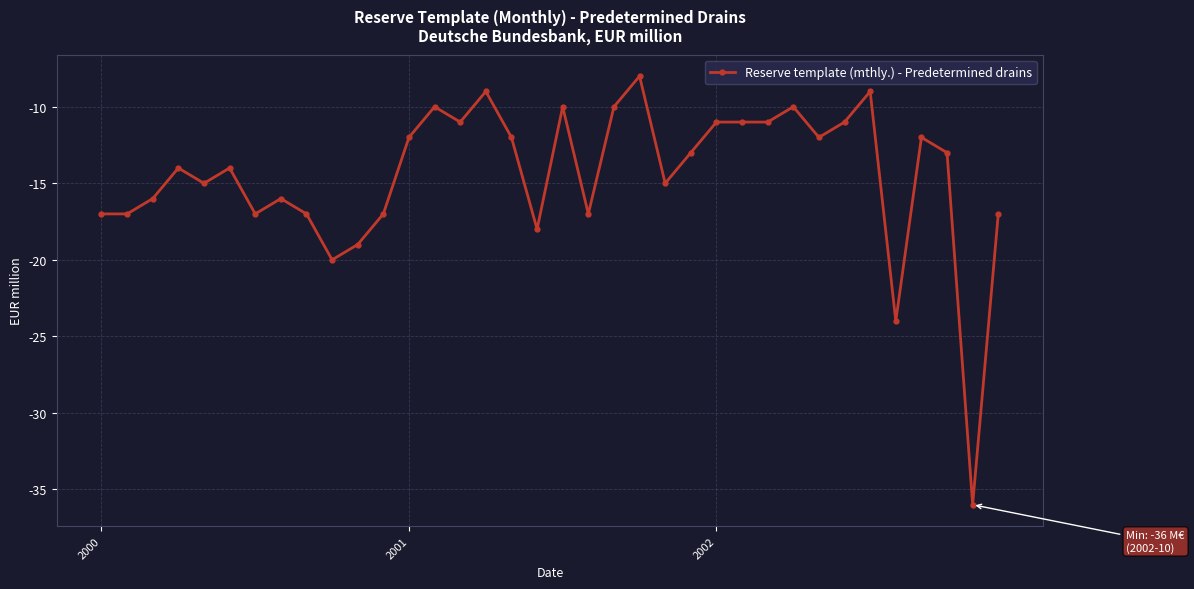

What is the greatest value displayed?

-8